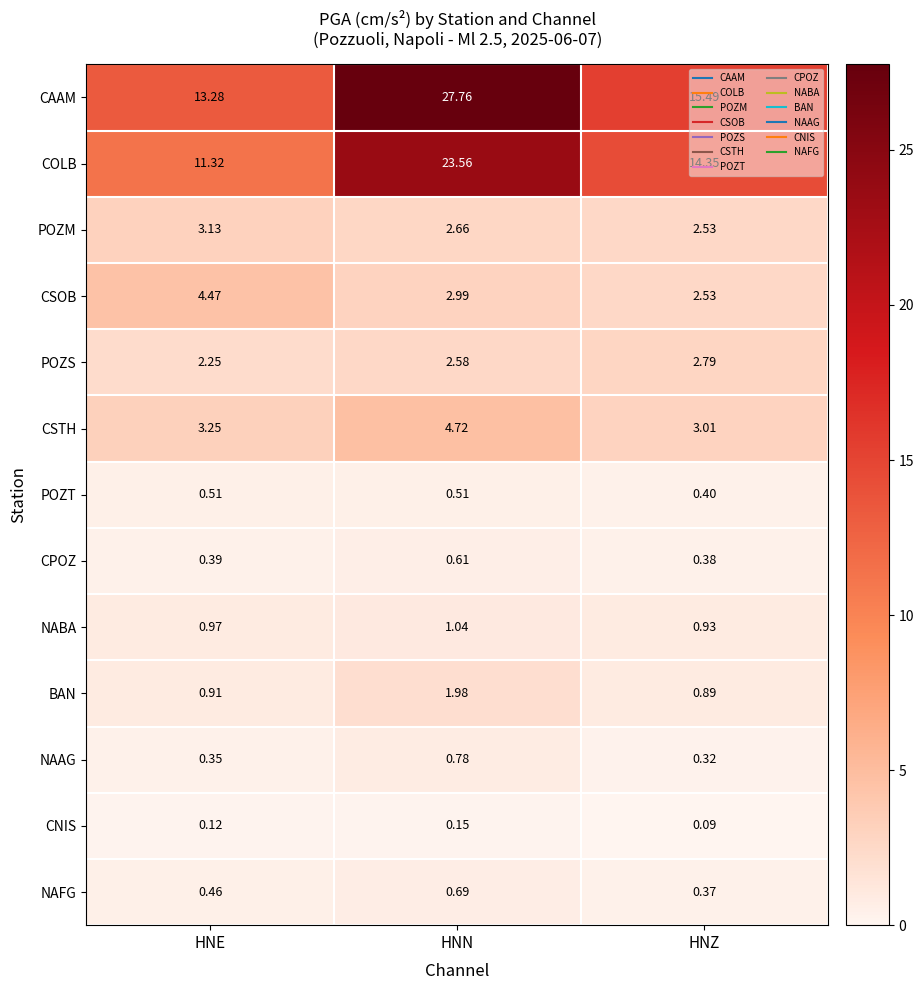

Between HNN and HNZ, which series saw the biggest shift?

CAAM